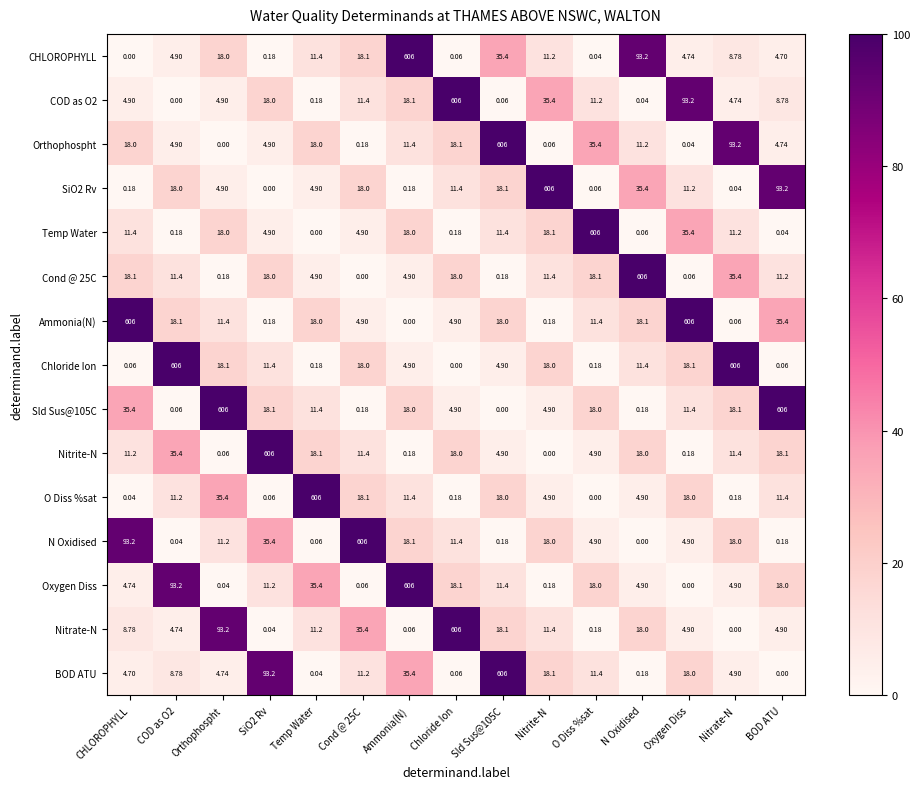

At which label does CHLOROPHYLL reach its peak?

Ammonia(N)